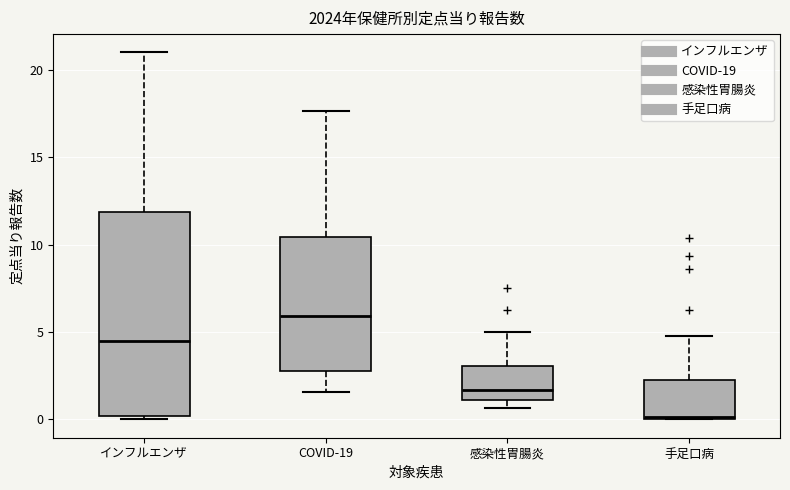

Reading left to right, read every box against the y-axis: the position of its median line, the range the box covers, and the ends of its whiskers. The values are not printed on the chart, so give them approximately, as read against the axis.

インフルエンザ: median 4.5, box 0.0 to 12.0, whiskers 0.0 (just below the box's lower edge) to 21.0
COVID-19: median 6.0, box 3.0 to 10.5, whiskers 1.5 to 17.5
感染性胃腸炎: median 1.5, box 1.0 to 3.0, whiskers 0.5 to 5.0
手足口病: median 0.0, box 0.0 to 2.5, whiskers 0.0 to 5.0